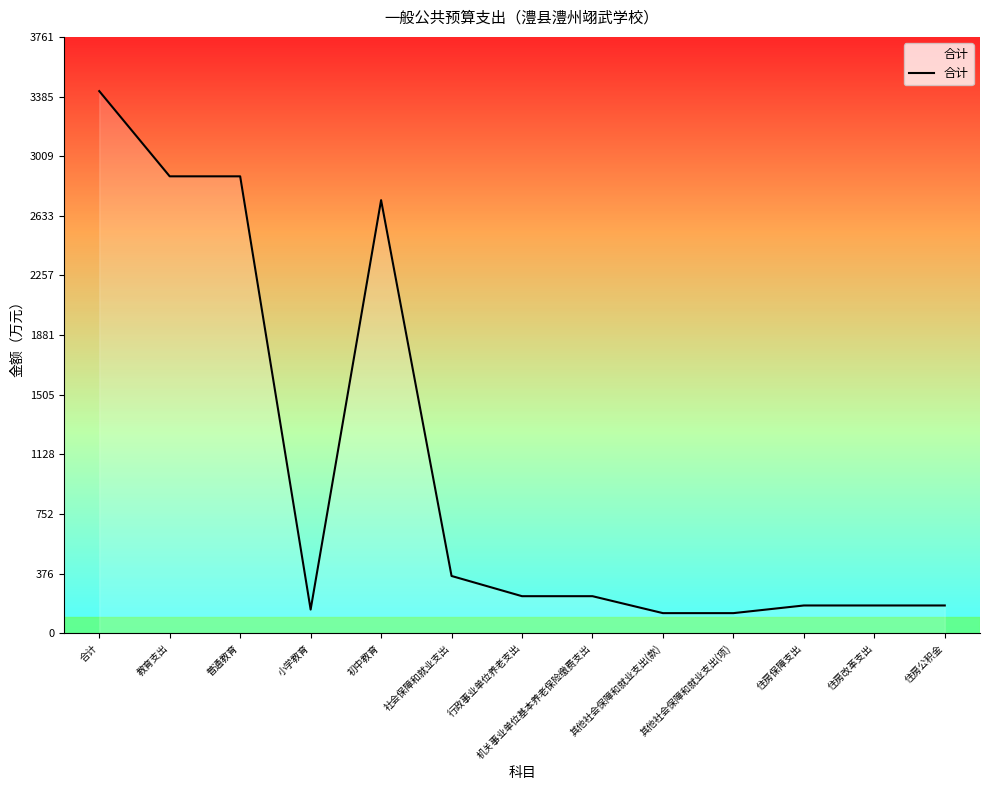

What is the difference between the second highest and second lowest values?

2754.6